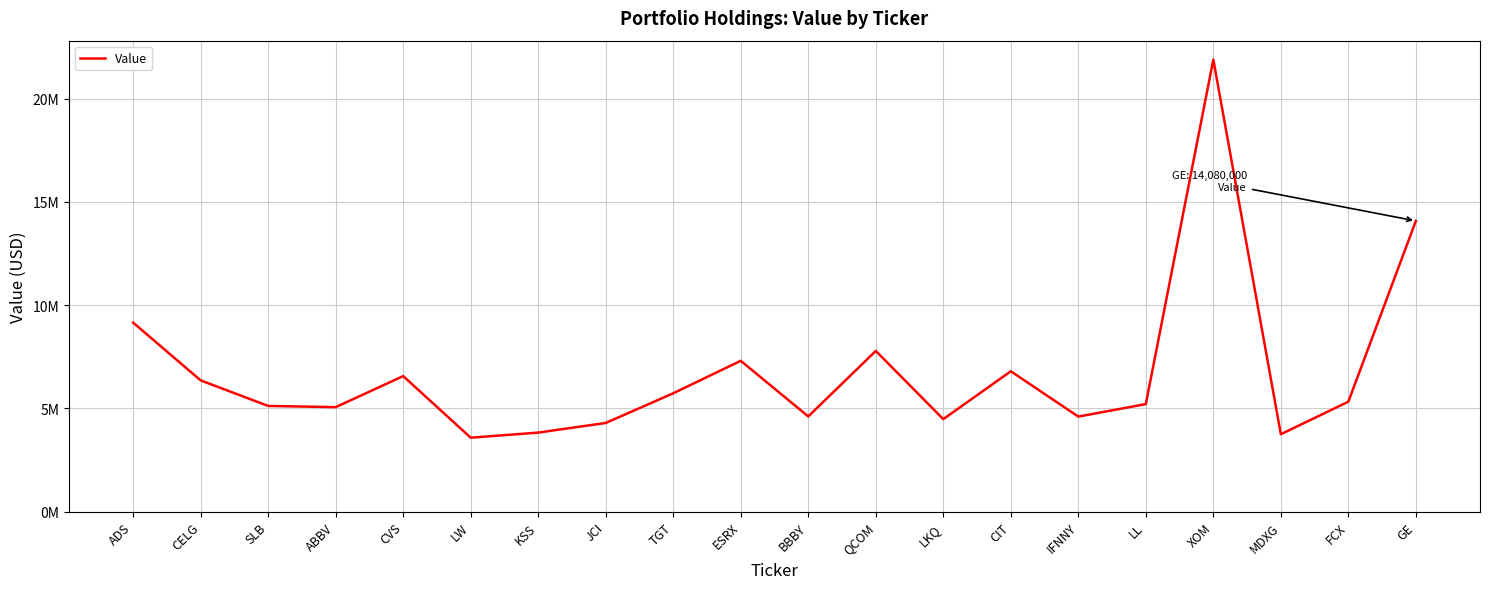

Does the chart display data point markers on the line(s)?

No